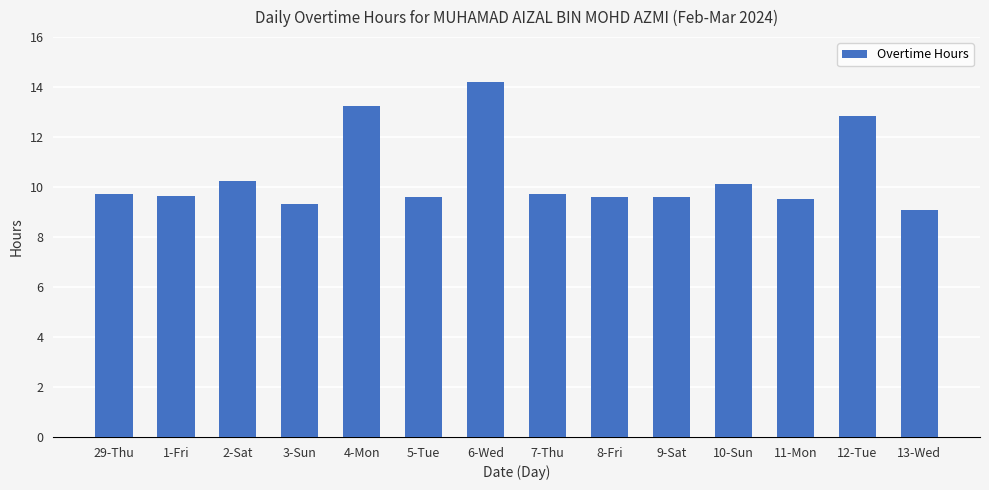

What position from the left is 6-Wed?

7